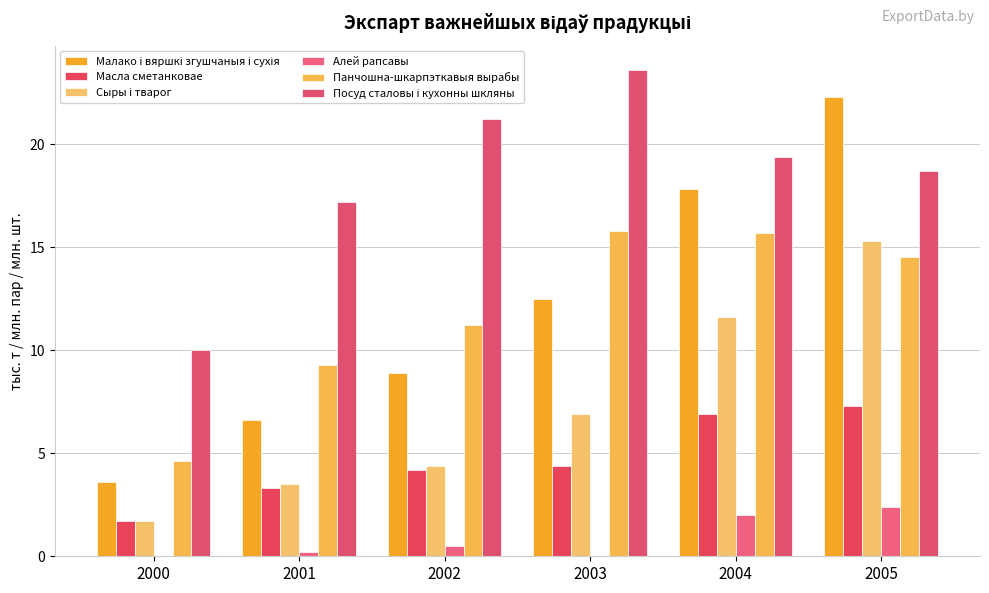

What is the difference between the Масла сметанковае values at 2002 and 2000?

2.5